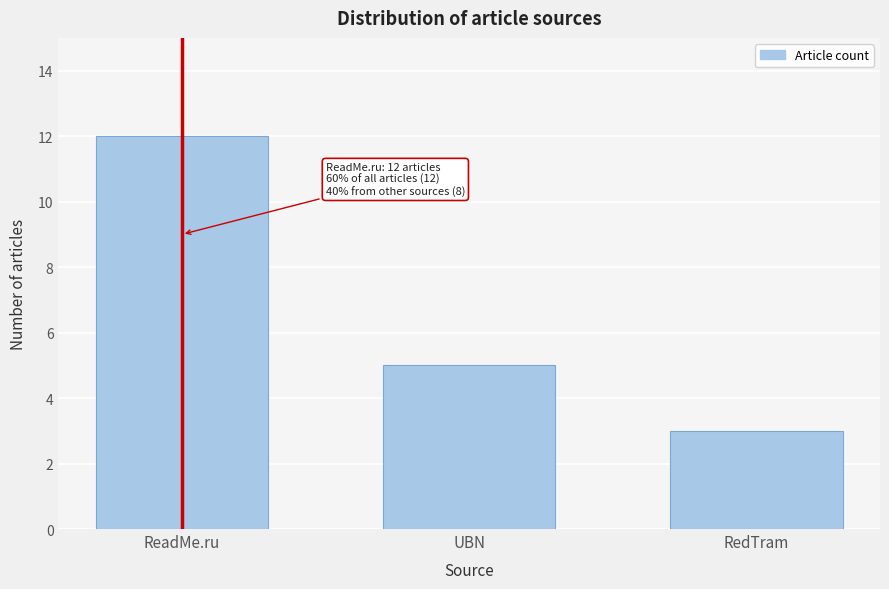

Reading right to left, transcribe all the data shown in this chart.

3	5	12